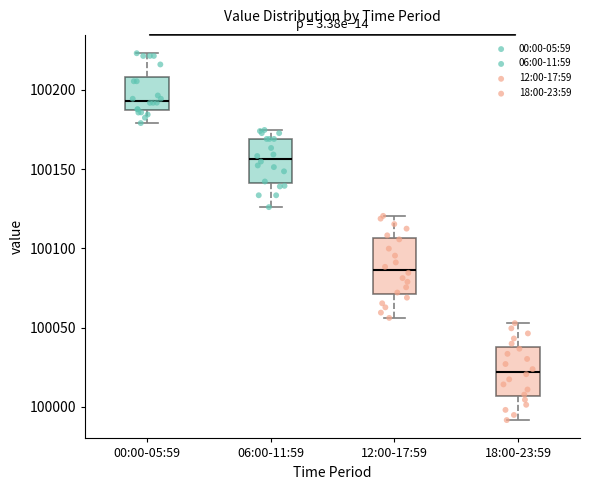

Reading left to right, transcribe this box plot: for each box, give where its median line is, the range the box spans, and where its two whiskers end, as read against the y-axis. The values are not printed on the chart, so give them approximately, as read against the axis.

00:00-05:59: median 100195, box 100185 to 100210, whiskers 100180 to 100225
06:00-11:59: median 100155, box 100140 to 100170, whiskers 100125 to 100175
12:00-17:59: median 100085, box 100070 to 100105, whiskers 100055 to 100120
18:00-23:59: median 100020, box 100005 to 100035, whiskers 99990 to 100055